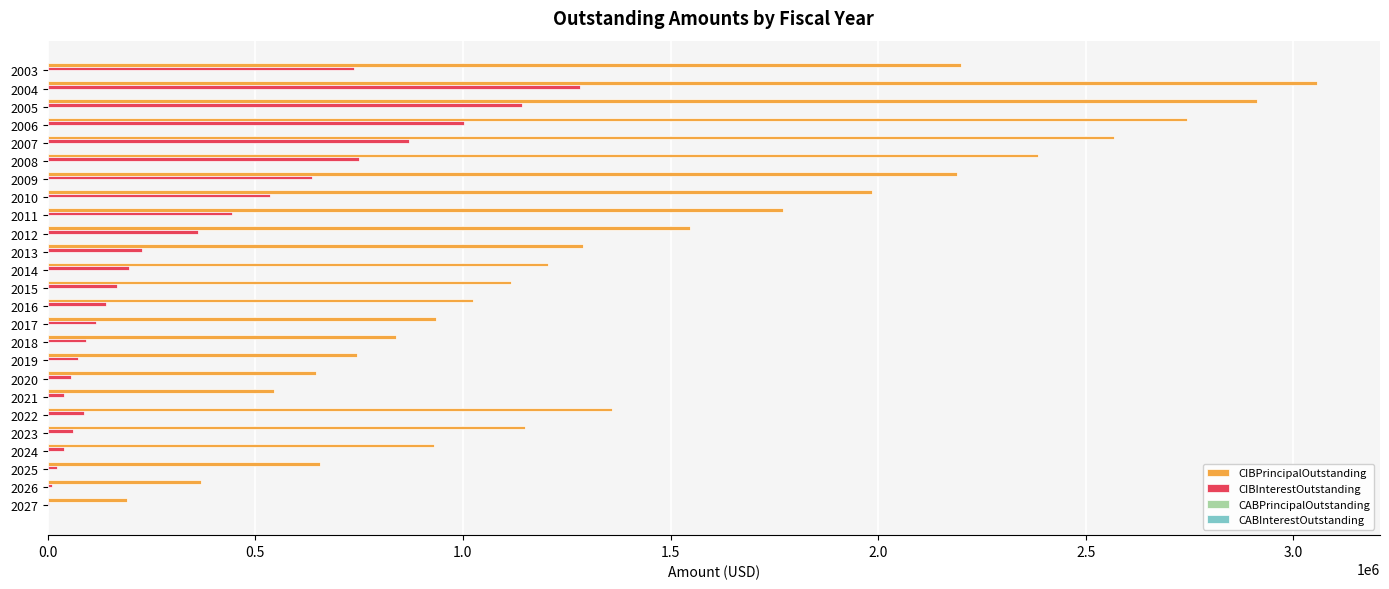

What is the maximum value shown in the chart?

3056000.0